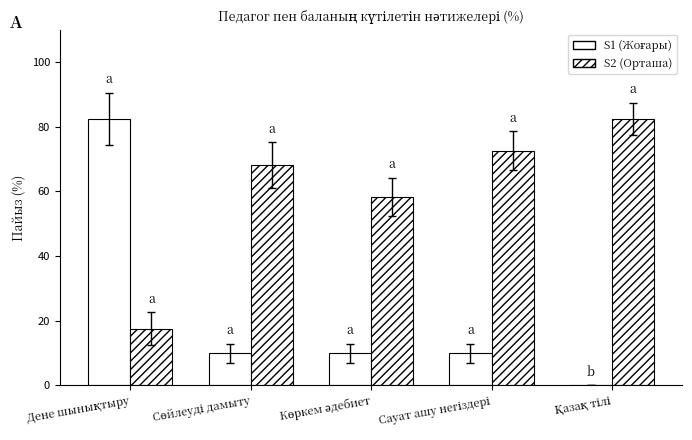

How many distinct data groups are displayed?

2